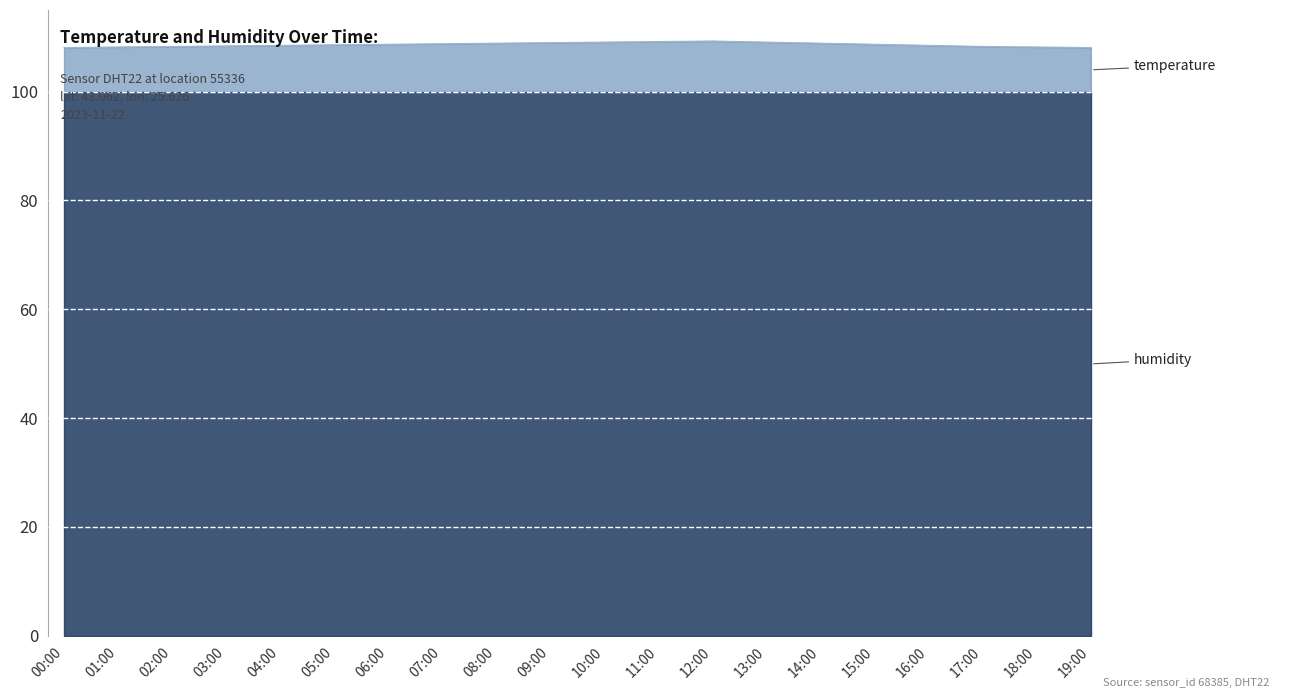

List the labels in order of value, largest first.

12:00, 11:00, 10:00, 13:00, 09:00, 08:00, 14:00, 07:00, 06:00, 15:00, 05:00, 04:00, 16:00, 03:00, 02:00, 17:00, 01:00, 18:00, 00:00, 19:00